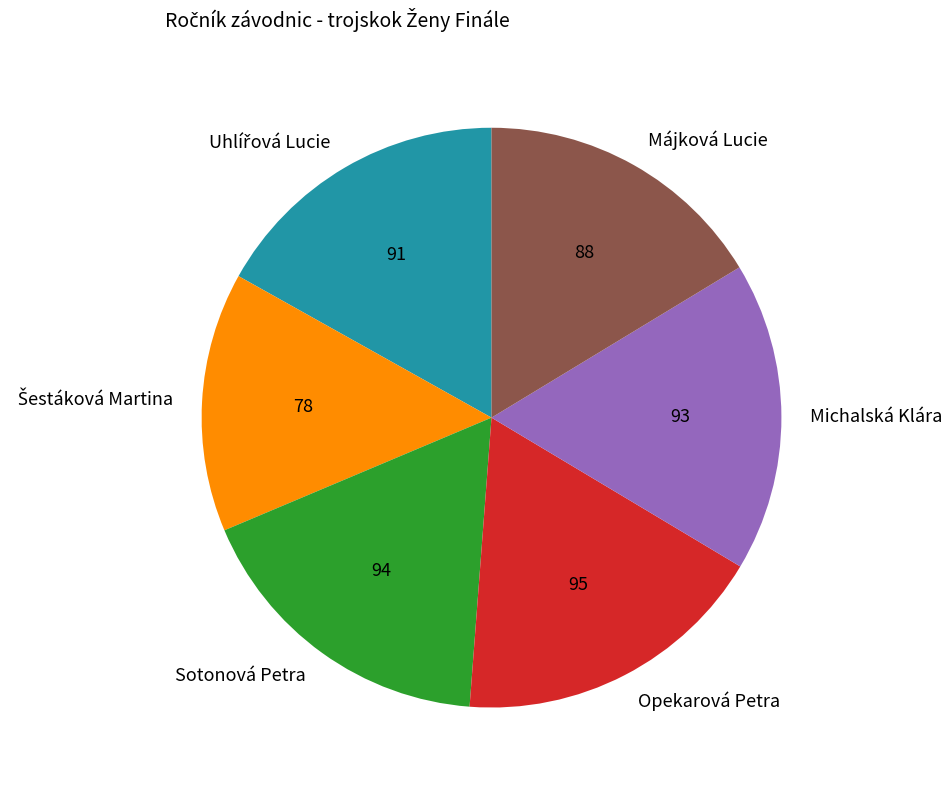

Approximately how many times larger is the value at Michalská Klára compared to Opekarová Petra?

1.0